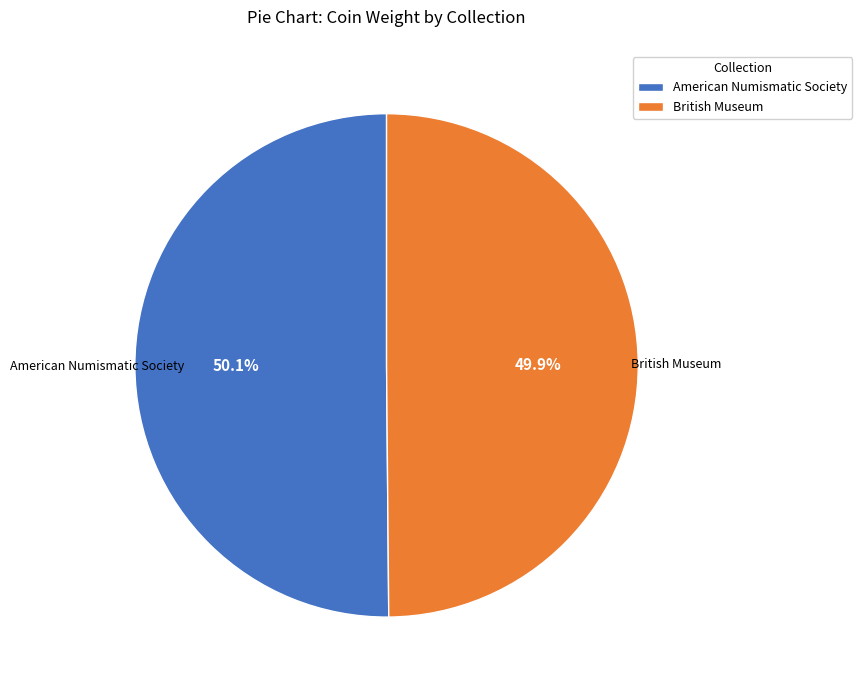

How many segments does this pie chart have?

2